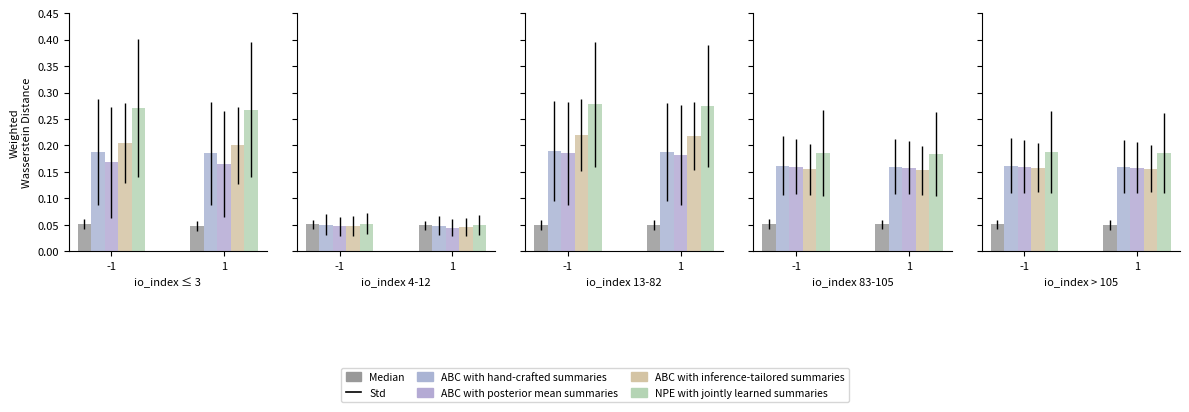

What is the sum of the Median values at -1 and 1?

0.1